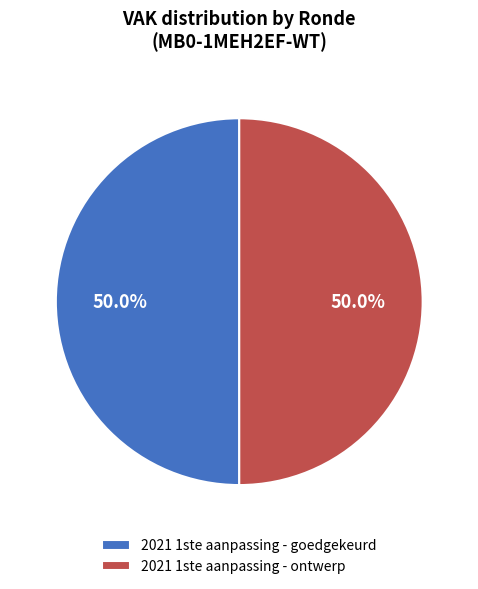

Is the sum of 2021 1ste aanpassing - goedgekeurd and 2021 1ste aanpassing - ontwerp greater than half?

Yes